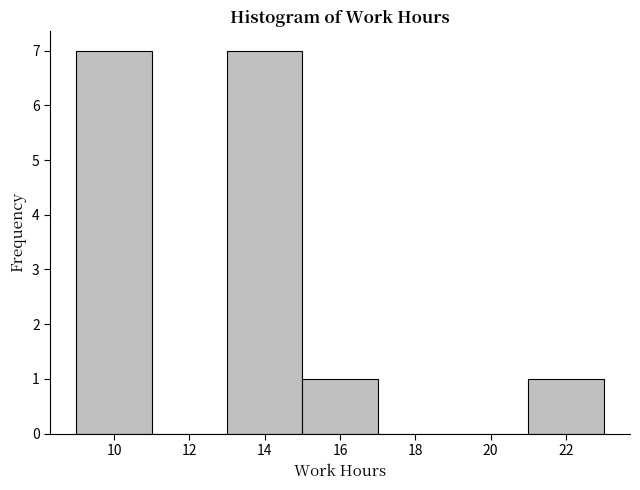

Reading left to right, list every bar in this chart as the range it spans on the x-axis followed by its height. The values are not printed on the chart, so give them approximately, as read against the axis.

9 to 11: 7
11 to 13: 0
13 to 15: 7
15 to 17: 1
17 to 19: 0
19 to 21: 0
21 to 23: 1